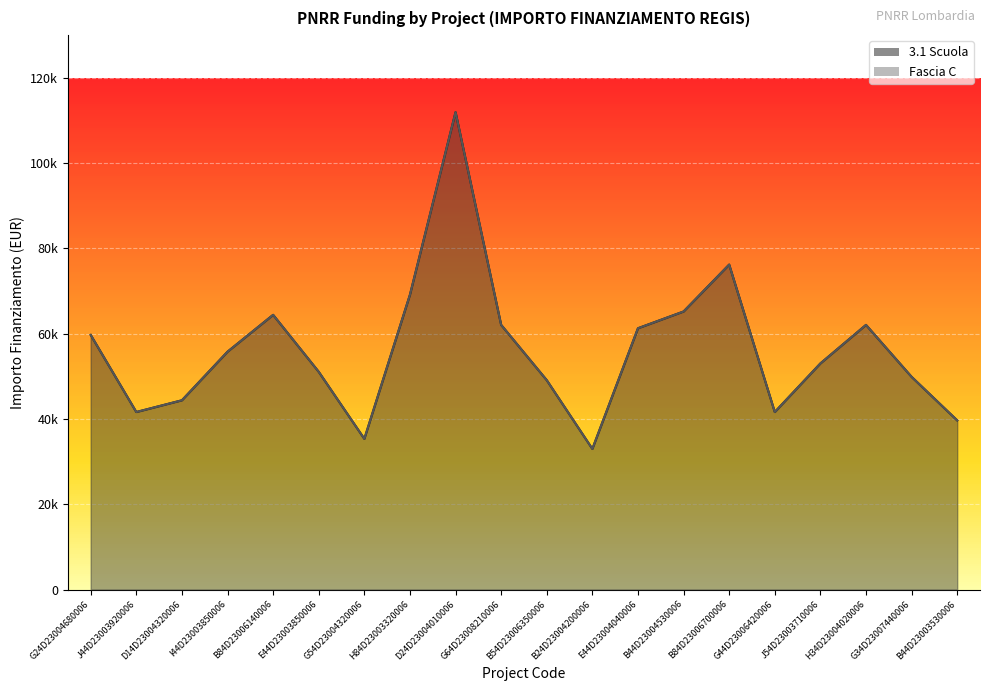

What is the sum of the 3.1 Scuola values at B44D23004530006 and G24D23004680006?

124911.6